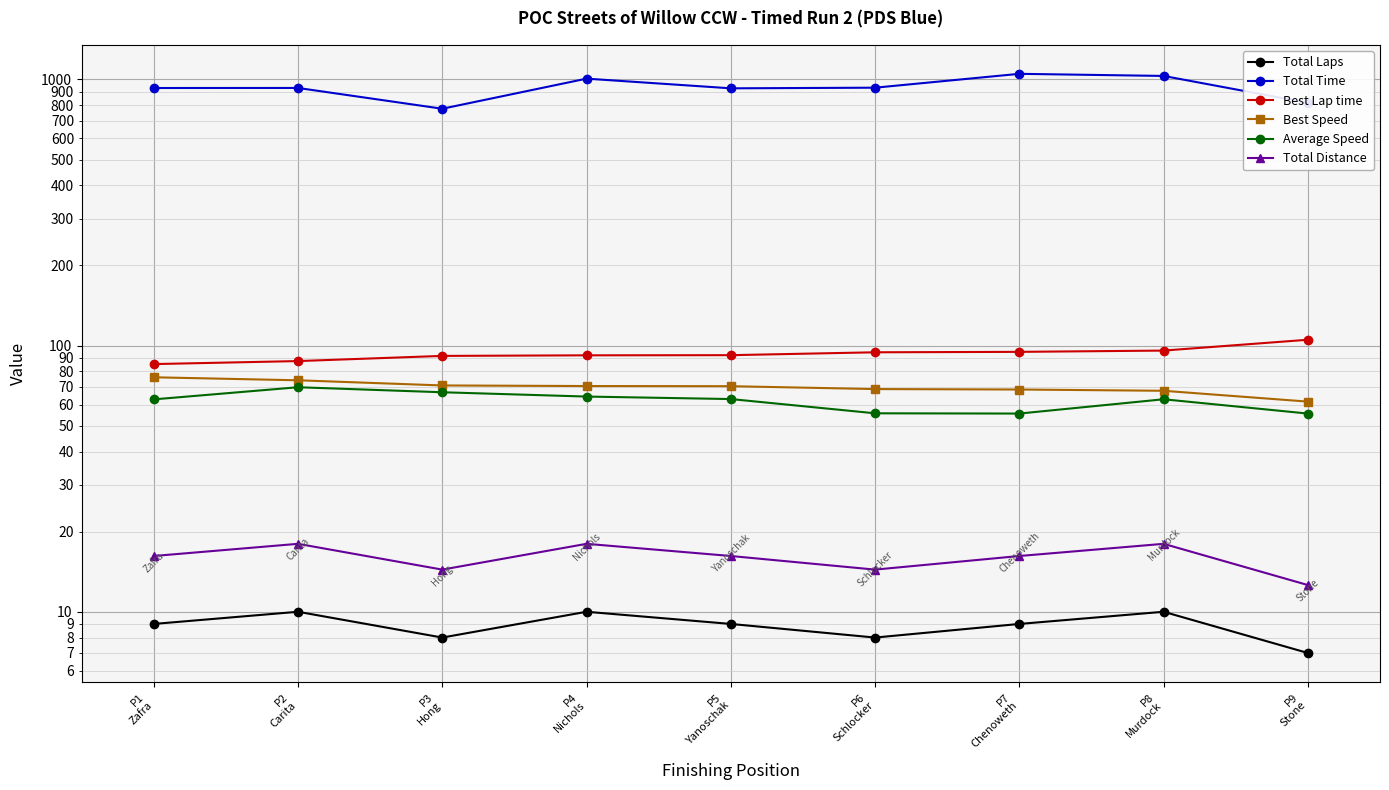

True or false: Best Speed and Total Laps intersect in this chart.

False